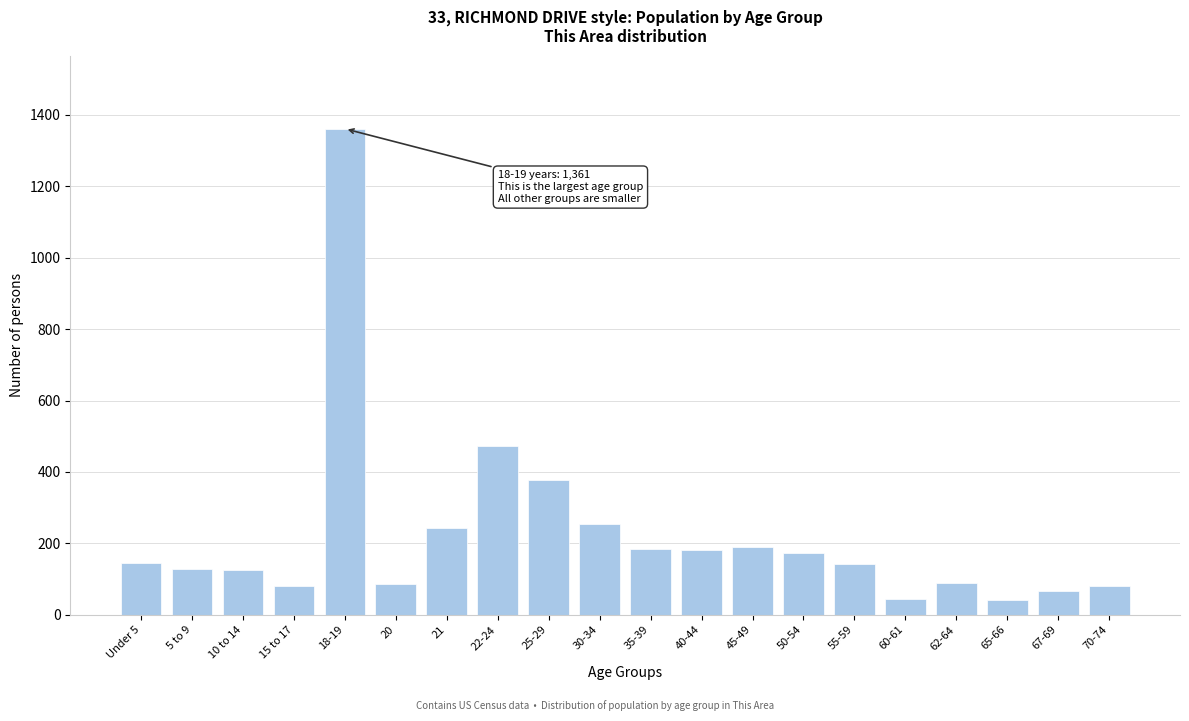

What is the smallest value displayed?

42